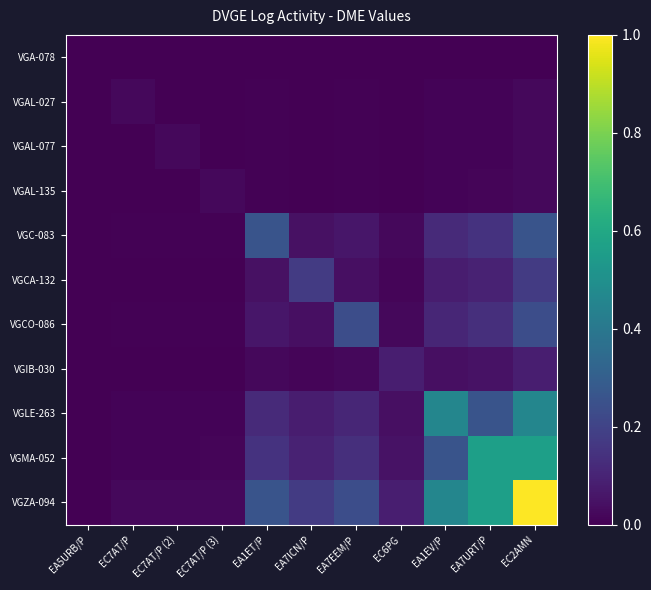

Reading left to right, extract all data points from this chart.

VGA-078: EA5URB/P=0.0	EC7AT/P=0.0	EC7AT/P (2)=0.0	EC7AT/P (3)=0.0	EA1ET/P=0.0	EA7ICN/P=0.0	EA7EEM/P=0.0	EC6PG=0.0	EA1EV/P=0.0	EA7URT/P=0.0	EC2AMN=0.0
VGAL-027: EA5URB/P=0.0	EC7AT/P=0.0	EC7AT/P (2)=0.0	EC7AT/P (3)=0.0	EA1ET/P=0.0	EA7ICN/P=0.0	EA7EEM/P=0.0	EC6PG=0.0	EA1EV/P=0.0	EA7URT/P=0.0	EC2AMN=0.0
VGAL-077: EA5URB/P=0.0	EC7AT/P=0.0	EC7AT/P (2)=0.0	EC7AT/P (3)=0.0	EA1ET/P=0.0	EA7ICN/P=0.0	EA7EEM/P=0.0	EC6PG=0.0	EA1EV/P=0.0	EA7URT/P=0.0	EC2AMN=0.0
VGAL-135: EA5URB/P=0.0	EC7AT/P=0.0	EC7AT/P (2)=0.0	EC7AT/P (3)=0.0	EA1ET/P=0.0	EA7ICN/P=0.0	EA7EEM/P=0.0	EC6PG=0.0	EA1EV/P=0.0	EA7URT/P=0.0	EC2AMN=0.0
VGC-083: EA5URB/P=0.0	EC7AT/P=0.0	EC7AT/P (2)=0.0	EC7AT/P (3)=0.0	EA1ET/P=0.3	EA7ICN/P=0.0	EA7EEM/P=0.1	EC6PG=0.0	EA1EV/P=0.1	EA7URT/P=0.1	EC2AMN=0.3
VGCA-132: EA5URB/P=0.0	EC7AT/P=0.0	EC7AT/P (2)=0.0	EC7AT/P (3)=0.0	EA1ET/P=0.0	EA7ICN/P=0.2	EA7EEM/P=0.0	EC6PG=0.0	EA1EV/P=0.1	EA7URT/P=0.1	EC2AMN=0.2
VGCO-086: EA5URB/P=0.0	EC7AT/P=0.0	EC7AT/P (2)=0.0	EC7AT/P (3)=0.0	EA1ET/P=0.1	EA7ICN/P=0.0	EA7EEM/P=0.2	EC6PG=0.0	EA1EV/P=0.1	EA7URT/P=0.1	EC2AMN=0.2
VGIB-030: EA5URB/P=0.0	EC7AT/P=0.0	EC7AT/P (2)=0.0	EC7AT/P (3)=0.0	EA1ET/P=0.0	EA7ICN/P=0.0	EA7EEM/P=0.0	EC6PG=0.1	EA1EV/P=0.0	EA7URT/P=0.0	EC2AMN=0.1
VGLE-263: EA5URB/P=0.0	EC7AT/P=0.0	EC7AT/P (2)=0.0	EC7AT/P (3)=0.0	EA1ET/P=0.1	EA7ICN/P=0.1	EA7EEM/P=0.1	EC6PG=0.0	EA1EV/P=0.5	EA7URT/P=0.3	EC2AMN=0.5
VGMA-052: EA5URB/P=0.0	EC7AT/P=0.0	EC7AT/P (2)=0.0	EC7AT/P (3)=0.0	EA1ET/P=0.1	EA7ICN/P=0.1	EA7EEM/P=0.1	EC6PG=0.0	EA1EV/P=0.3	EA7URT/P=0.6	EC2AMN=0.6
VGZA-094: EA5URB/P=0.0	EC7AT/P=0.0	EC7AT/P (2)=0.0	EC7AT/P (3)=0.0	EA1ET/P=0.3	EA7ICN/P=0.2	EA7EEM/P=0.2	EC6PG=0.1	EA1EV/P=0.5	EA7URT/P=0.6	EC2AMN=1.0